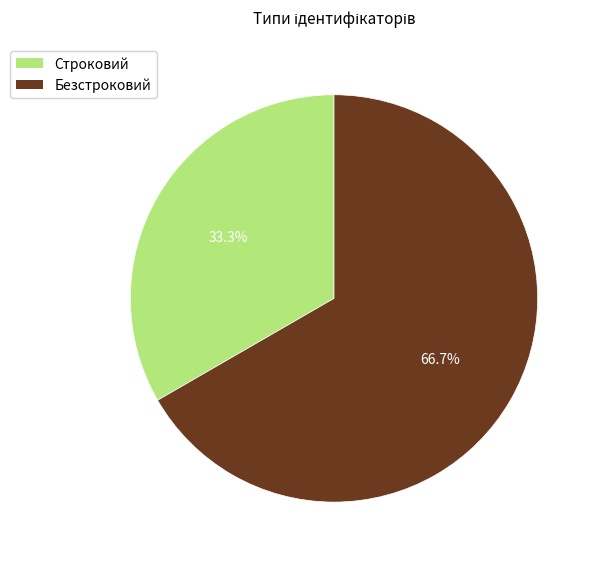

How many slices are in this pie chart?

2